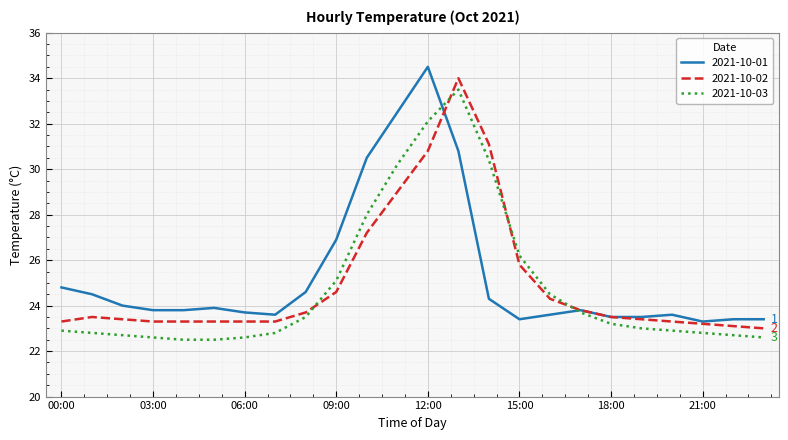

What are all the series names shown in the legend?

2021-10-01, 2021-10-02, 2021-10-03